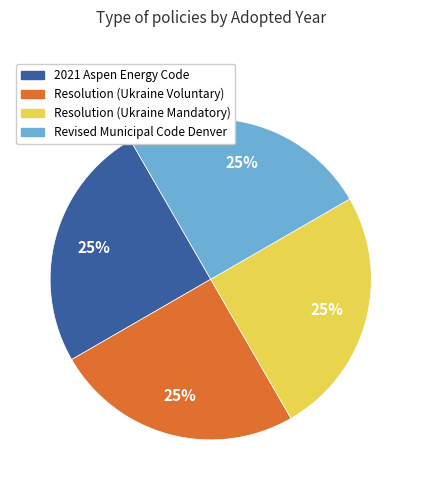

To the nearest percent, what percentage of the pie is Revised Municipal Code Denver?

25%